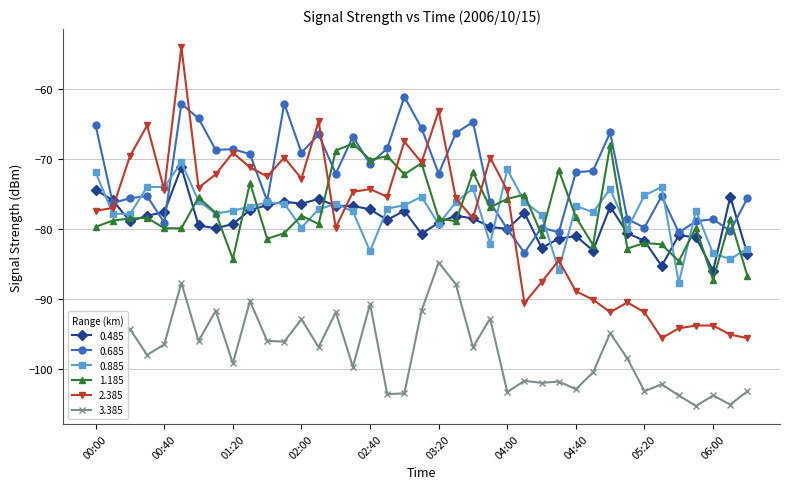

What is the lowest value of the 0.885 series?

-87.7